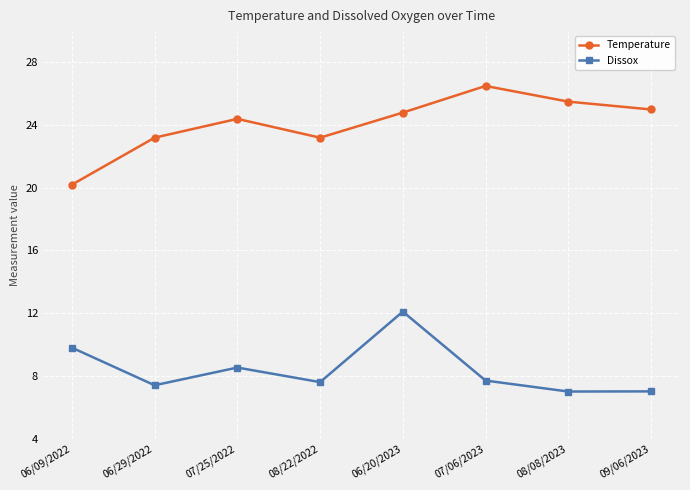

What is the total value across all series at 08/22/2022?

30.8